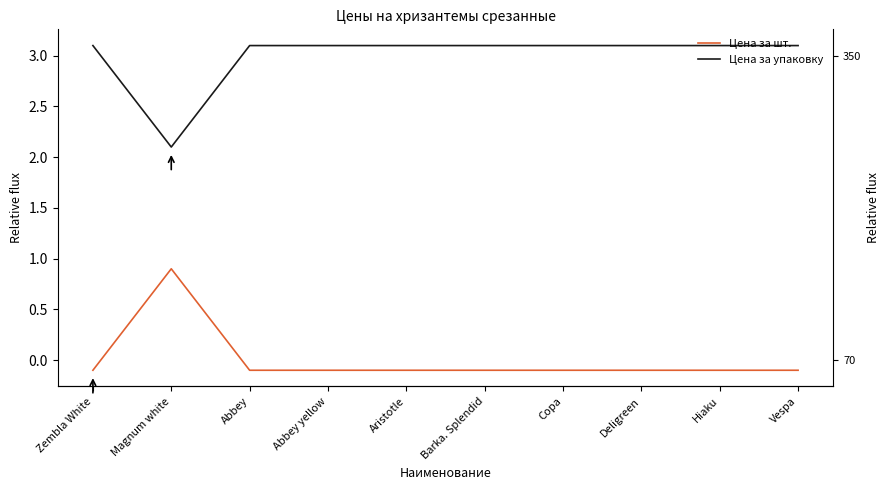

How many data points in Цена за упаковку are above 3?

9